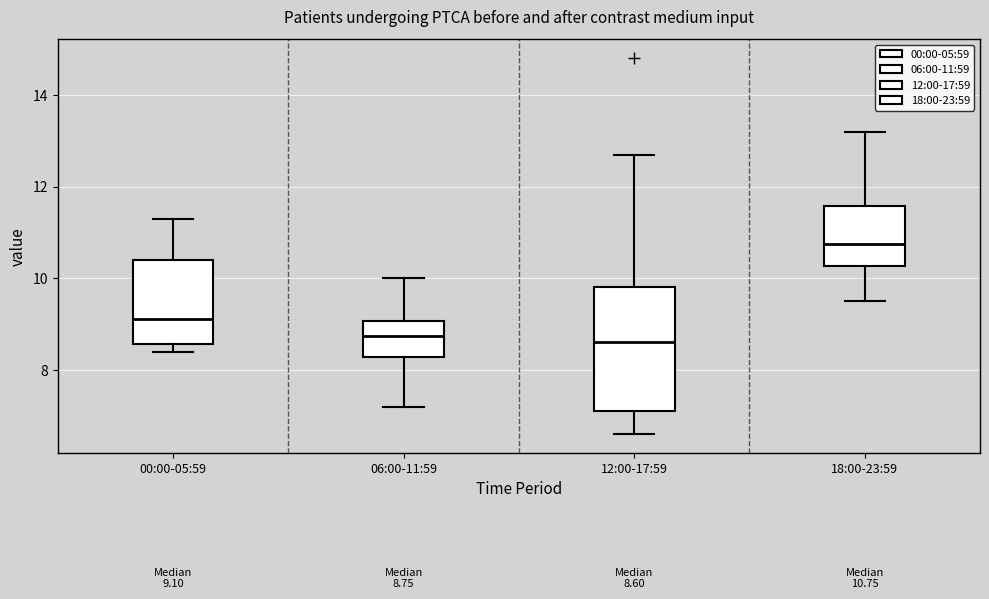

Which box has the highest median line?

18:00-23:59